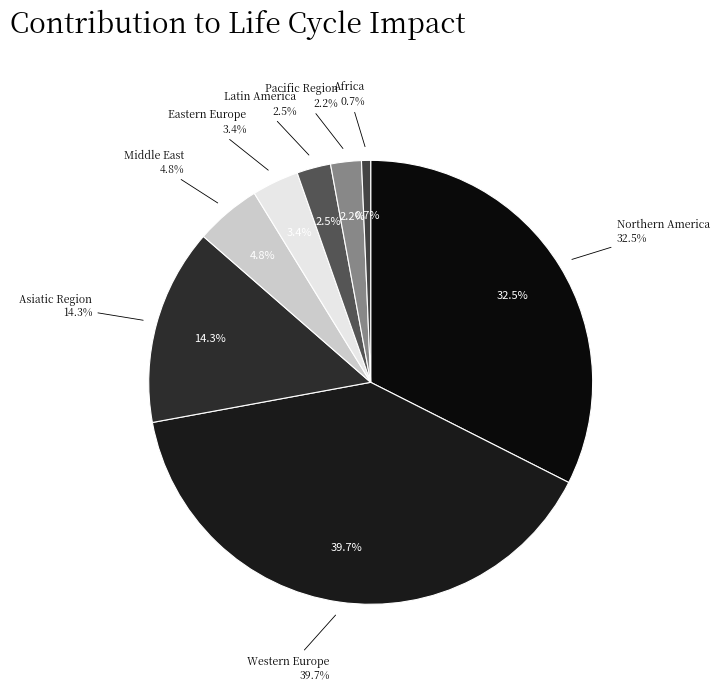

Does any single category account for the majority?

No